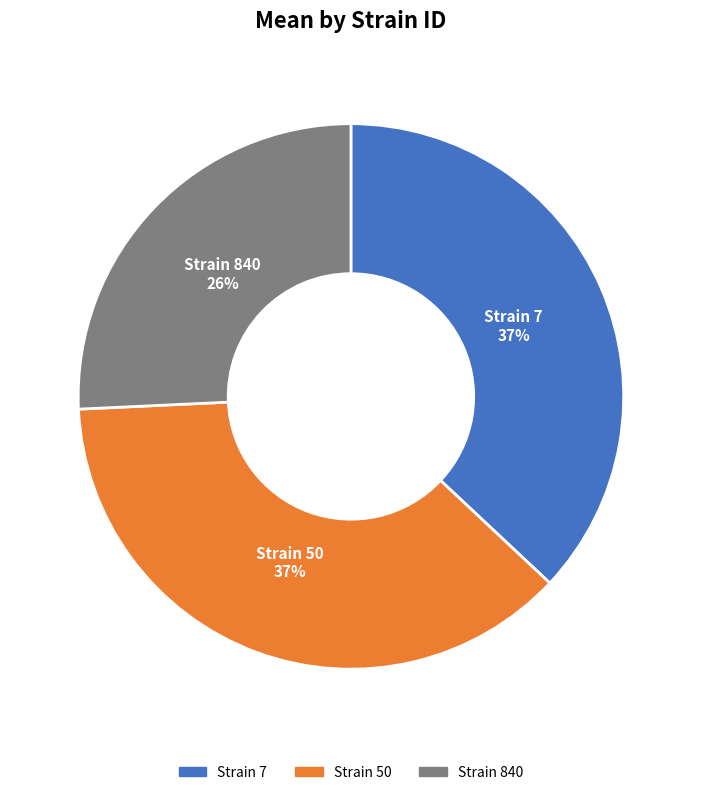

Is it true that Strain 7 is 37% of the pie?

True